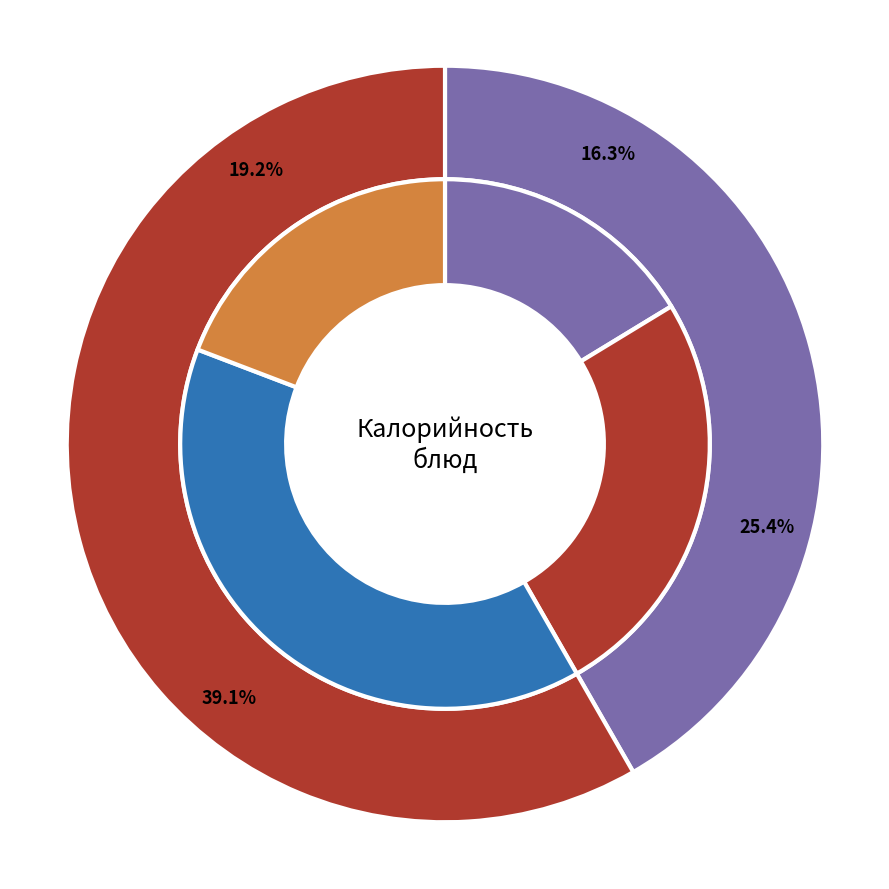

What portion of the pie excludes Макароны отварные с сыром?

83.7%